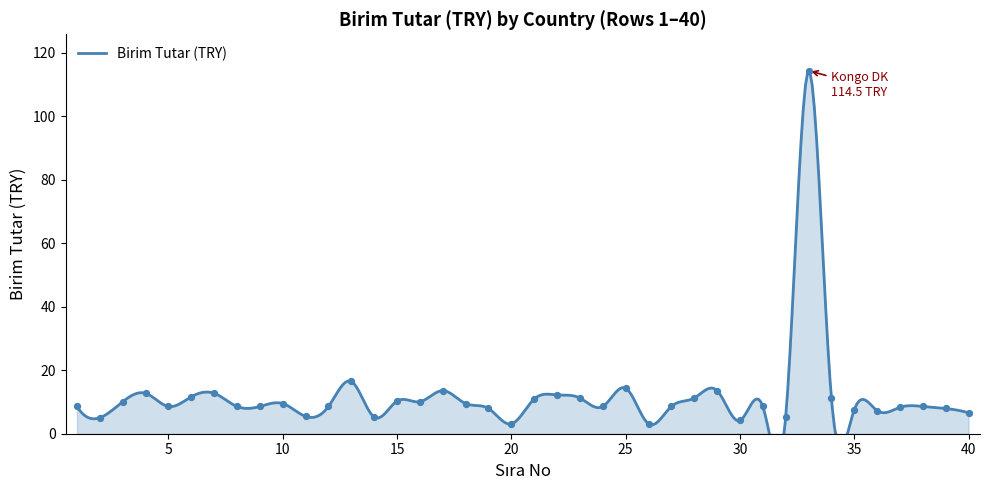

What is the change in value from Bangladeş to Brezilya?

-7.0